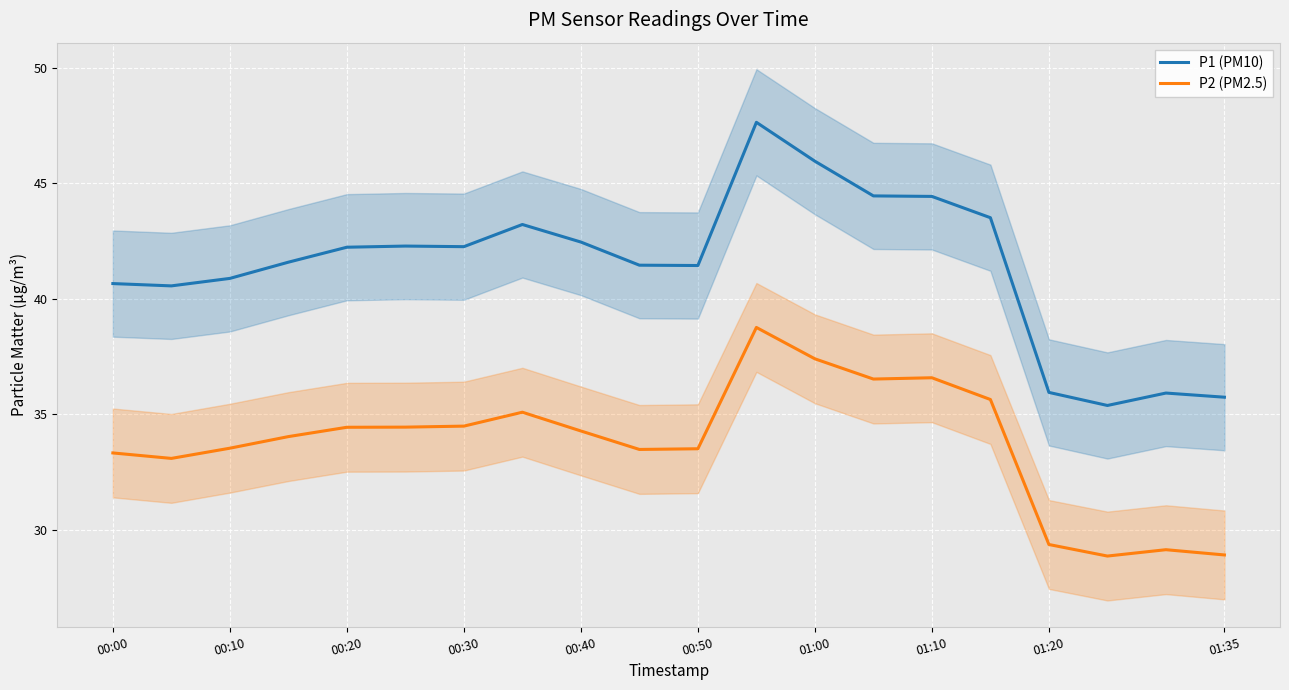

At which category is the sum across all series the highest?

11